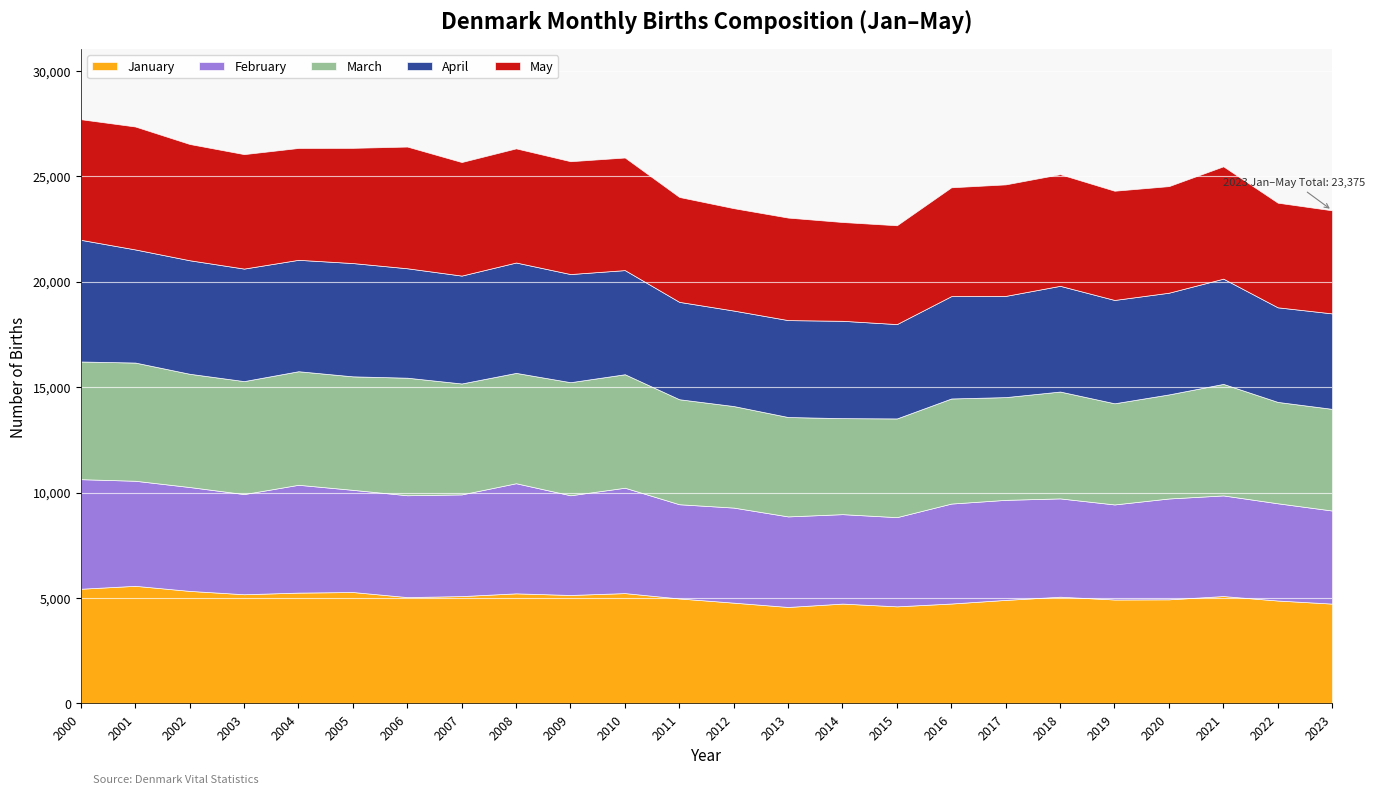

What is the difference between the highest and lowest values at 2006?

942